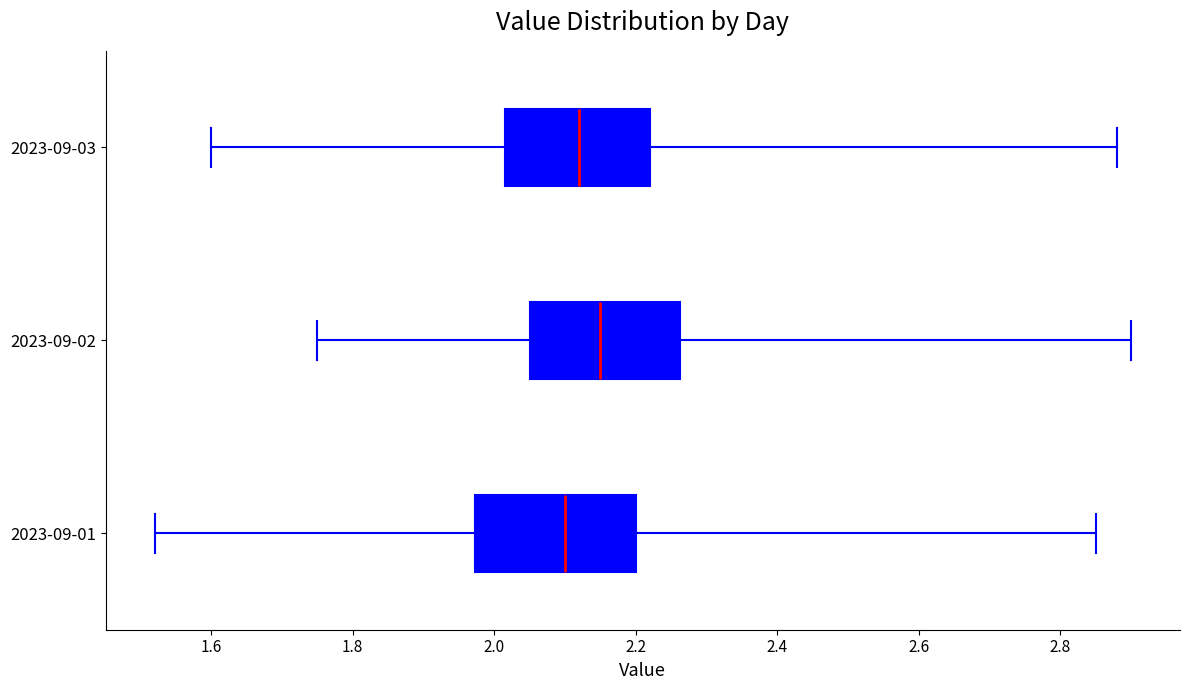

Reading bottom to top, read every box against the x-axis: the position of its median line, the range the box covers, and the ends of its whiskers. The values are not printed on the chart, so give them approximately, as read against the axis.

2023-09-01: median 2.10, box 1.98 to 2.20, whiskers 1.52 to 2.86
2023-09-02: median 2.16, box 2.06 to 2.26, whiskers 1.76 to 2.90
2023-09-03: median 2.12, box 2.02 to 2.22, whiskers 1.60 to 2.88